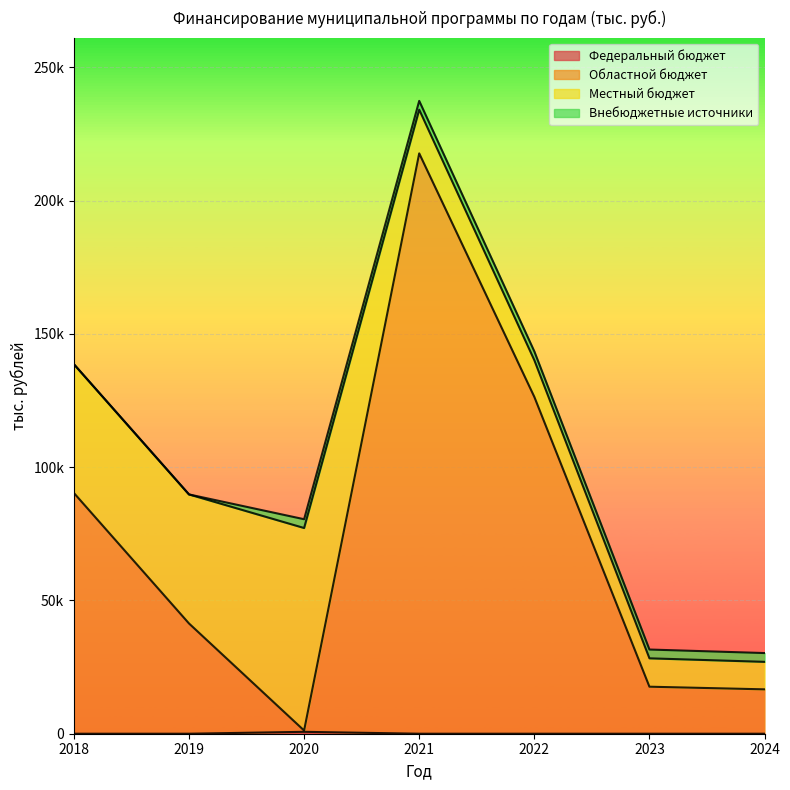

Does the chart display data point markers on the line(s)?

No